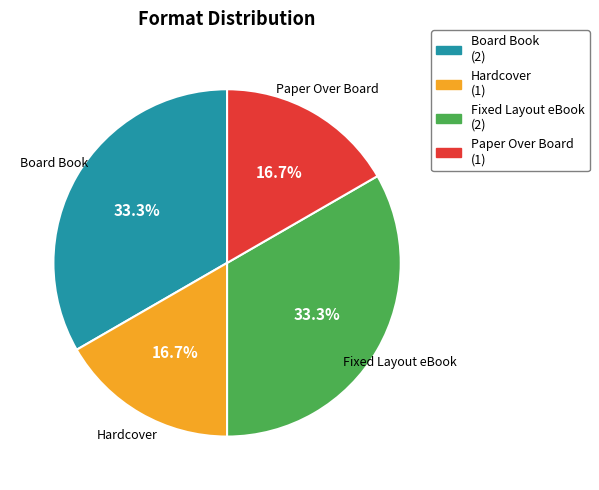

Combined, what portion of the pie is Fixed Layout eBook and Hardcover?

50.0%